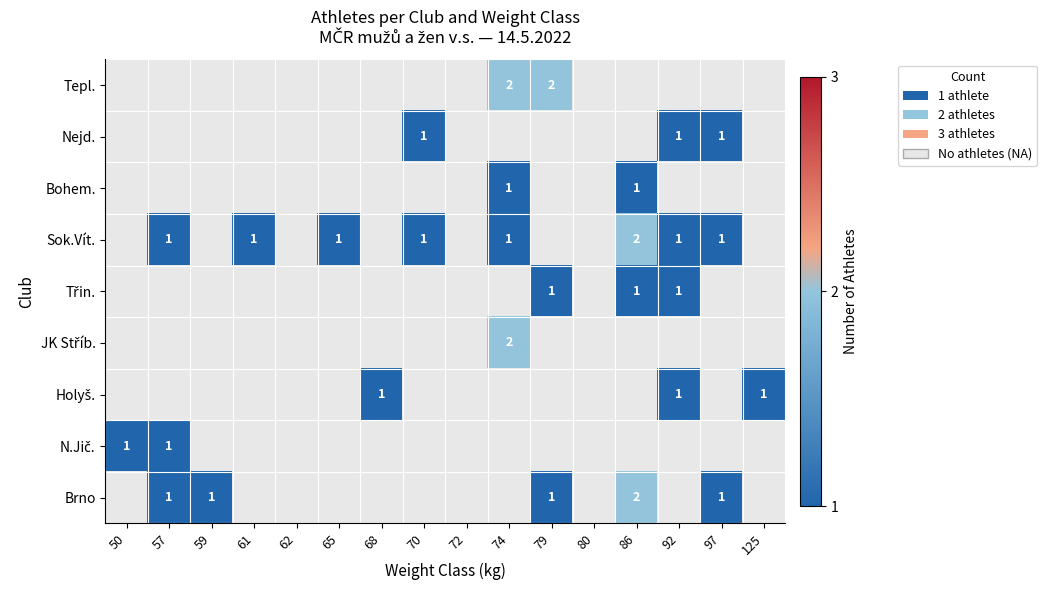

Which category has the lowest value across all series?

70